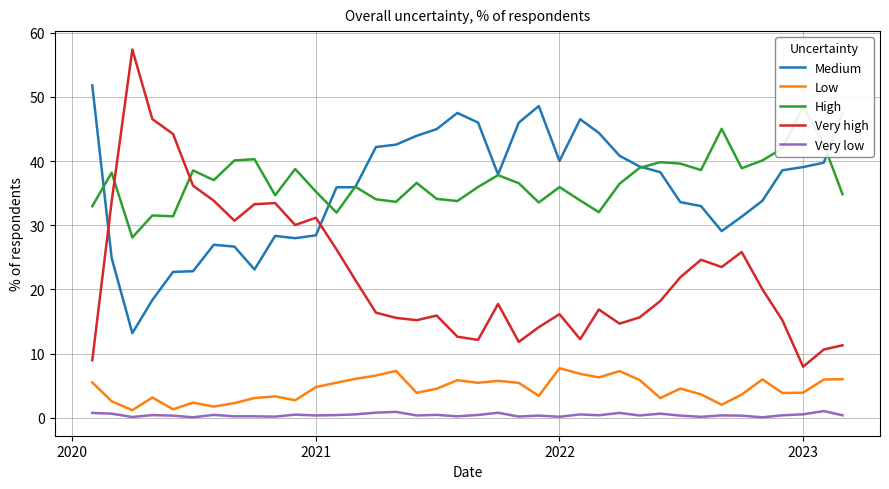

True or false: Medium and Low intersect in this chart.

False